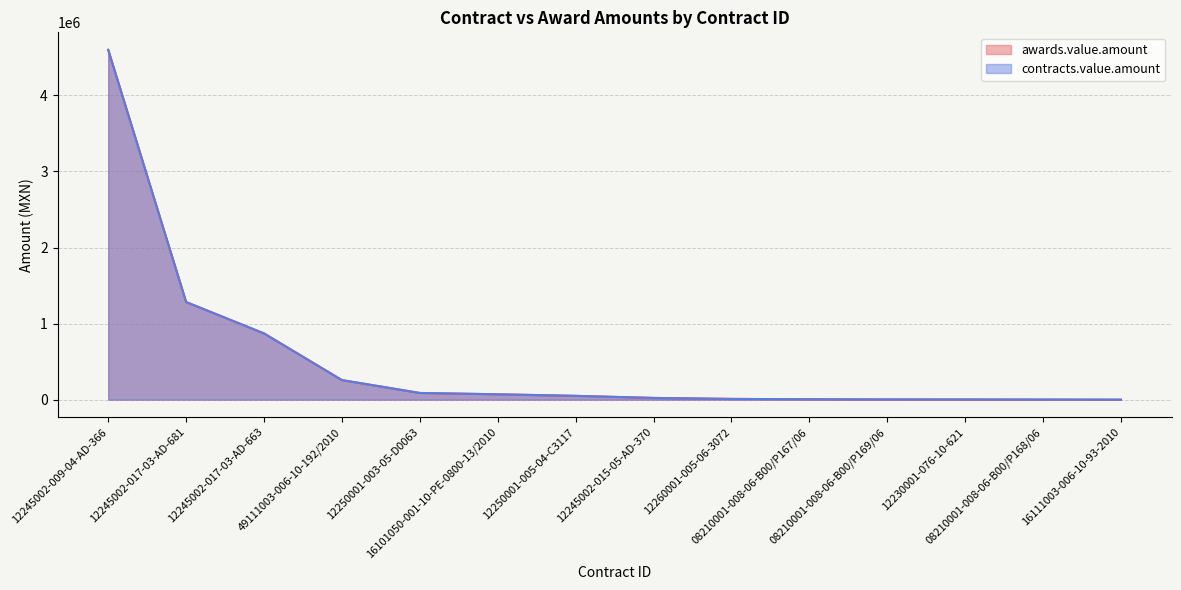

Reading right to left, list all the values displayed in this chart.

awards.value.amount: 16111003-006-10-93-2010=178.0	08210001-008-06-B00/P168/06=1500.0	12230001-076-10-621=2561.0	08210001-008-06-B00/P169/06=3186.0	08210001-008-06-B00/P167/06=5250.0	12260001-005-06-3072=10010.0	12245002-015-05-AD-370=22973.0	12250001-005-04-C3117=50374.0	16101050-001-10-PE-0800-13/2010=70886.5	12250001-003-05-D0063=88200.0	49111003-006-10-192/2010=257473.0	12245002-017-03-AD-663=870912.0	12245002-017-03-AD-681=1283680.0	12245002-009-04-AD-366=4598880.0
contracts.value.amount: 16111003-006-10-93-2010=178.0	08210001-008-06-B00/P168/06=1500.0	12230001-076-10-621=2561.0	08210001-008-06-B00/P169/06=3186.0	08210001-008-06-B00/P167/06=5250.0	12260001-005-06-3072=10010.0	12245002-015-05-AD-370=22973.0	12250001-005-04-C3117=50374.0	16101050-001-10-PE-0800-13/2010=70886.5	12250001-003-05-D0063=88200.0	49111003-006-10-192/2010=257473.0	12245002-017-03-AD-663=870912.0	12245002-017-03-AD-681=1283680.0	12245002-009-04-AD-366=4598880.0